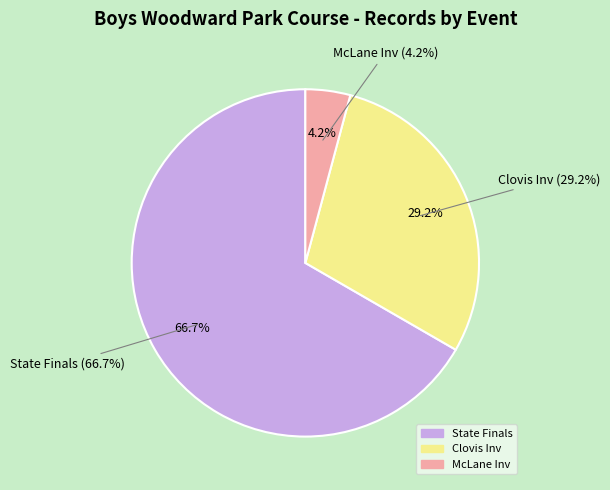

How many slices are in this pie chart?

3